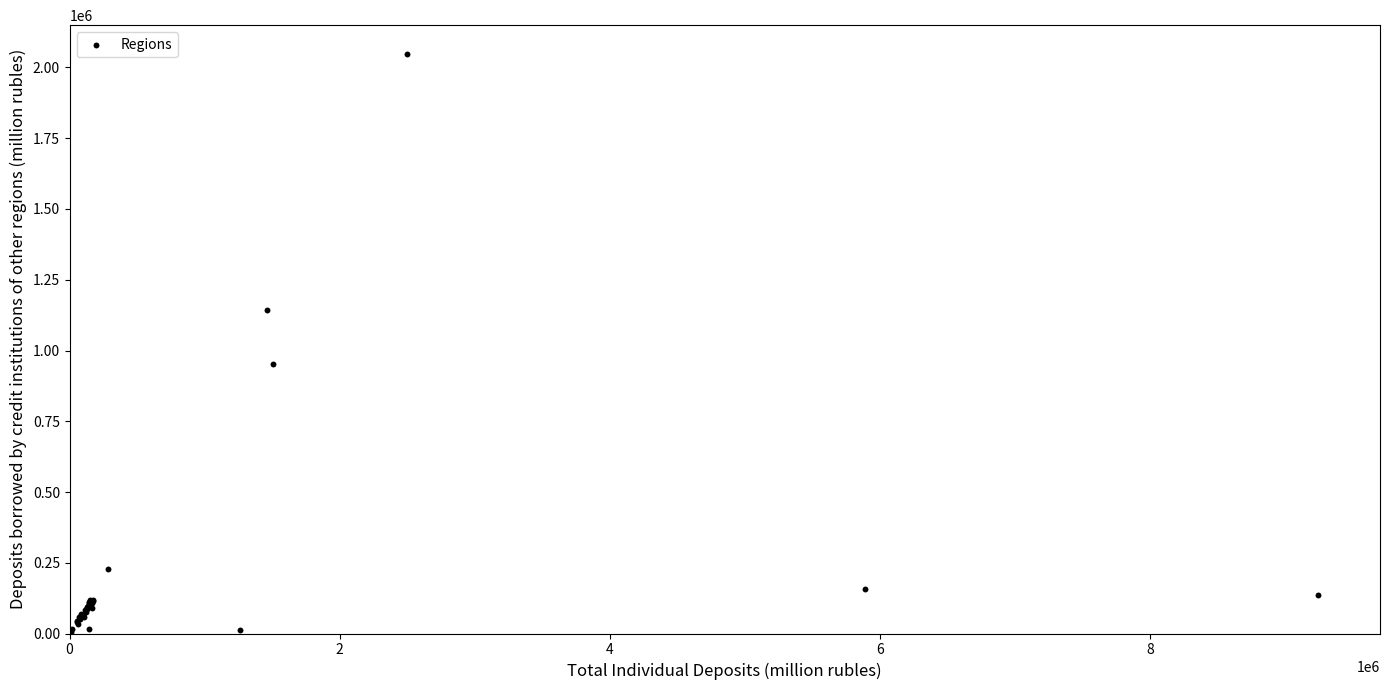

What Y value in the scatter plot is closest to 1027200?

951299